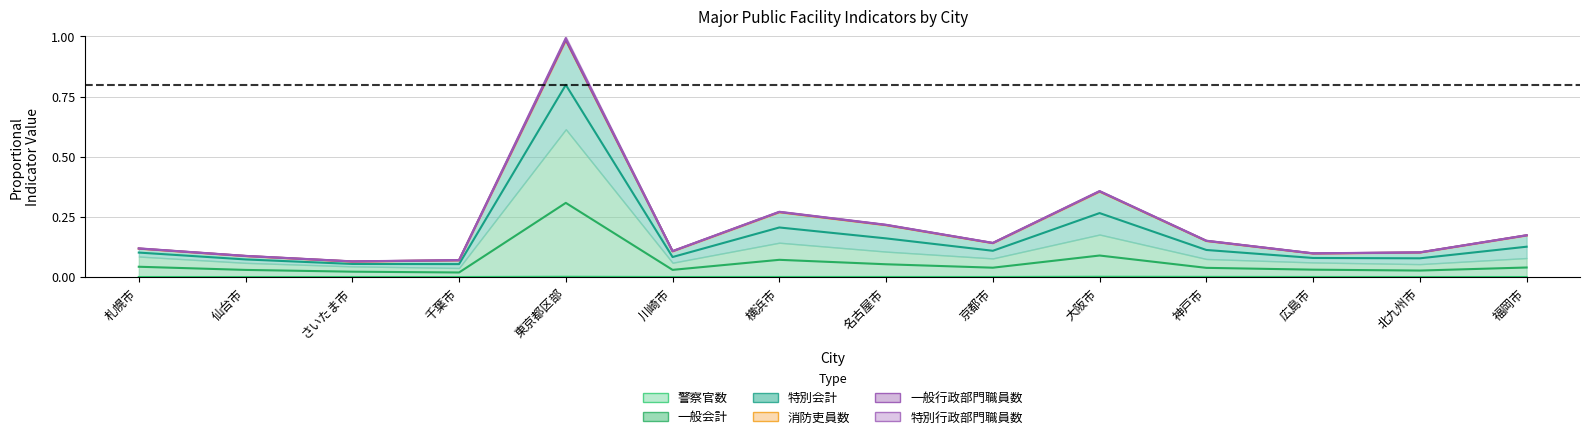

True or false: 特別会計 has a value of 0.1 at 千葉市.

False